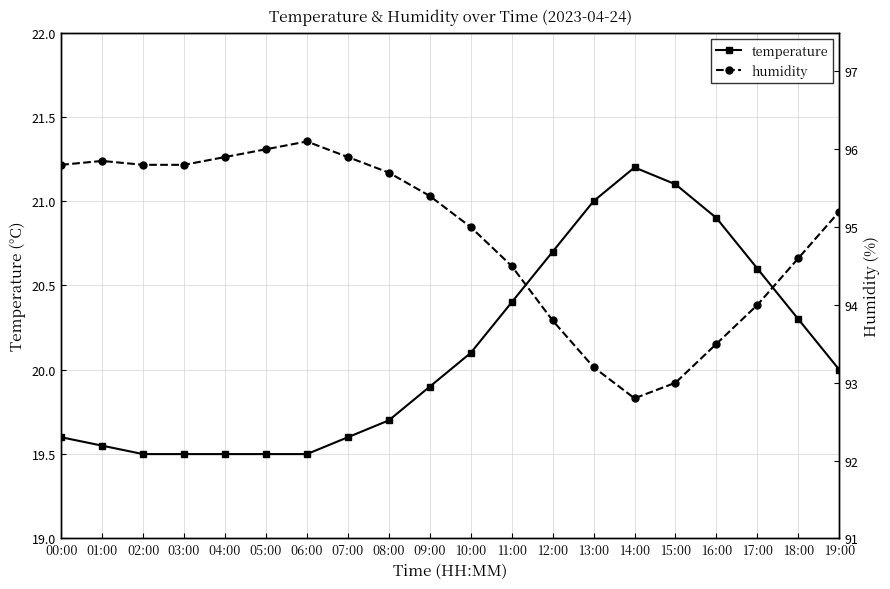

The value of temperature at 14:00 is 21.2. True or false?

True